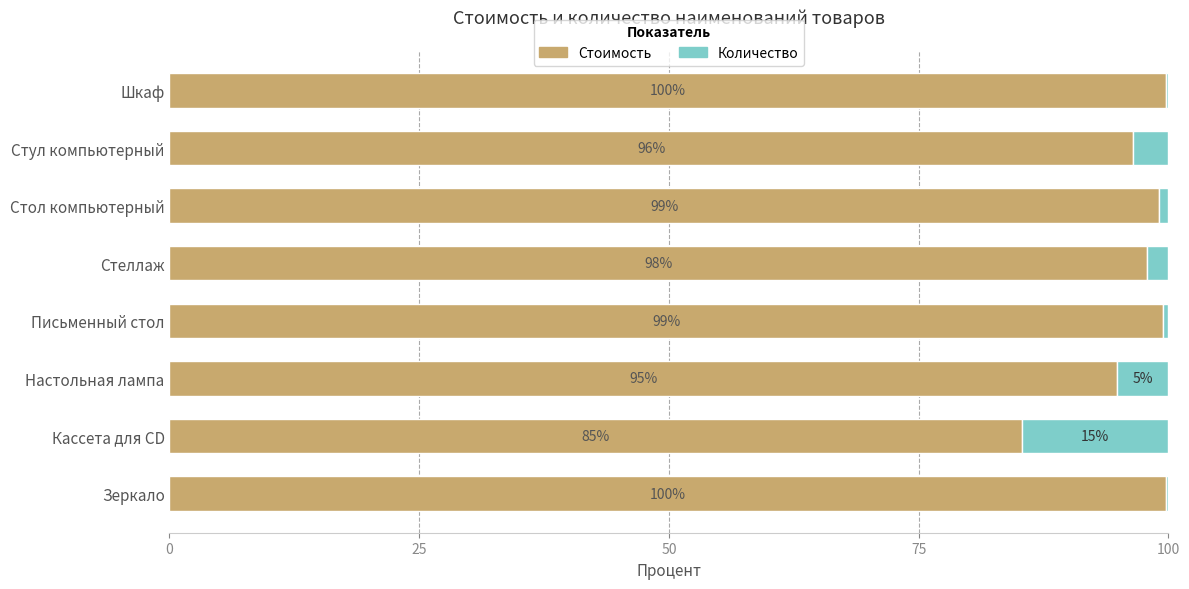

What is the highest value of the Стоимость series?

99.8